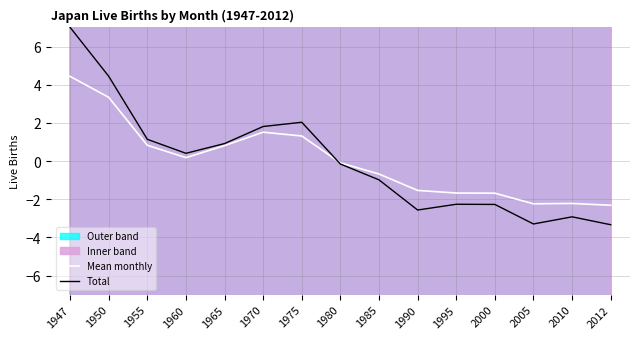

Is the value of Total at 1960 greater than the value of Mean monthly at 2010?

Yes